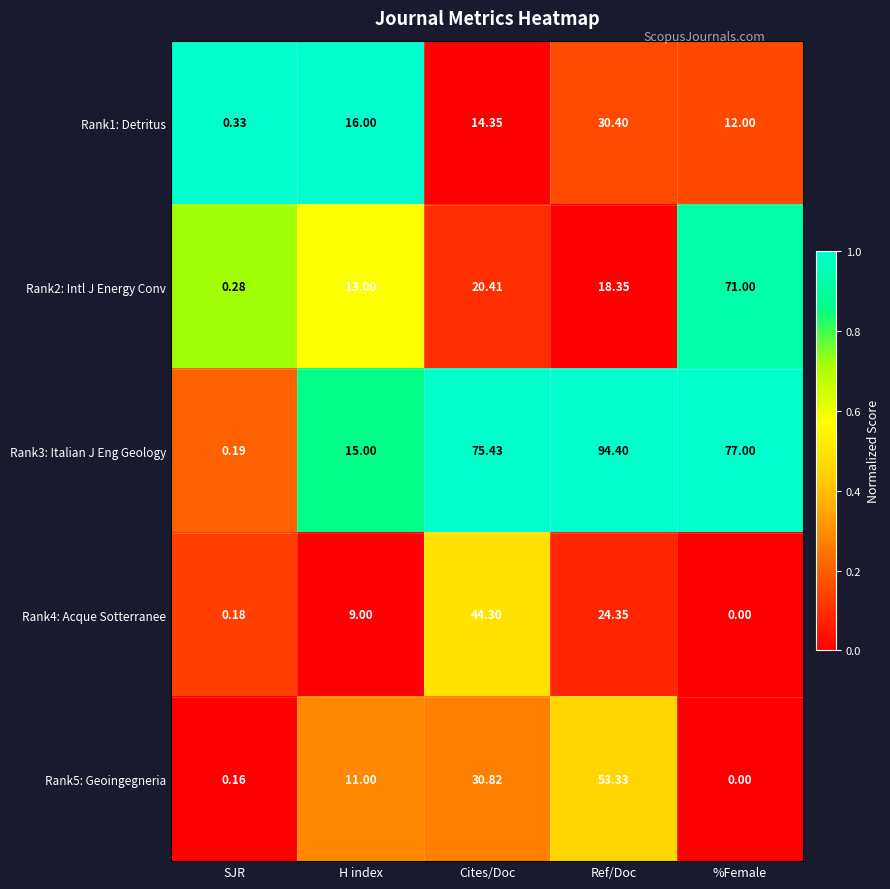

List the series in order of their peak value, highest first.

Rank3: Italian J Eng Geology, Rank2: Intl J Energy Conv, Rank5: Geoingegneria, Rank4: Acque Sotterranee, Rank1: Detritus